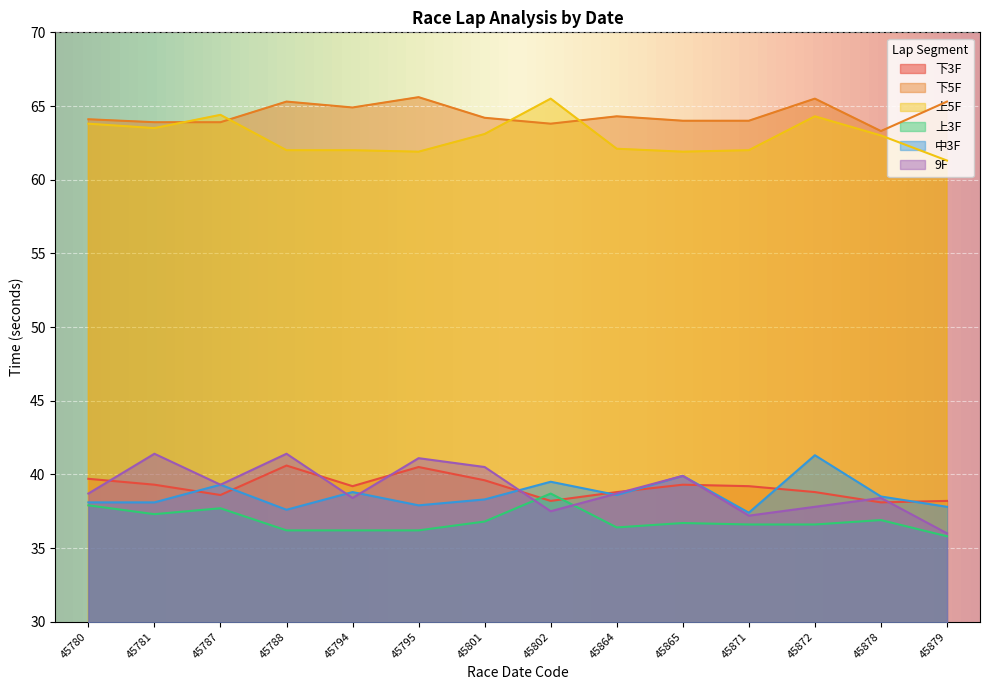

Reading right to left, what are all the values shown in this chart?

下3F: 38.2	38.1	38.8	39.2	39.3	38.8	38.2	39.6	40.5	39.2	40.6	38.6	39.3	39.7
下5F: 65.3	63.3	65.5	64.0	64.0	64.3	63.8	64.2	65.6	64.9	65.3	63.9	63.9	64.1
上5F: 61.3	63.0	64.3	62.0	61.9	62.1	65.5	63.1	61.9	62.0	62.0	64.4	63.5	63.8
上3F: 35.8	36.9	36.6	36.6	36.7	36.4	38.7	36.8	36.2	36.2	36.2	37.7	37.3	37.9
中3F: 37.8	38.5	41.3	37.4	39.9	38.6	39.5	38.3	37.9	38.8	37.6	39.3	38.1	38.1
9F: 36.0	38.4	37.8	37.2	39.9	38.7	37.5	40.5	41.1	38.4	41.4	39.3	41.4	38.7